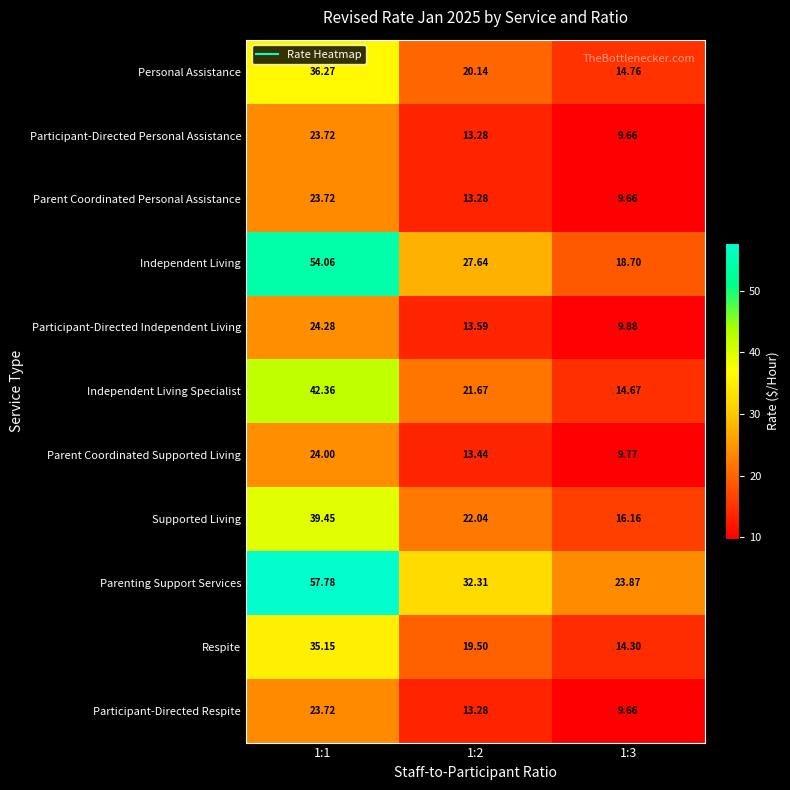

How many categories are shown in the chart?

3